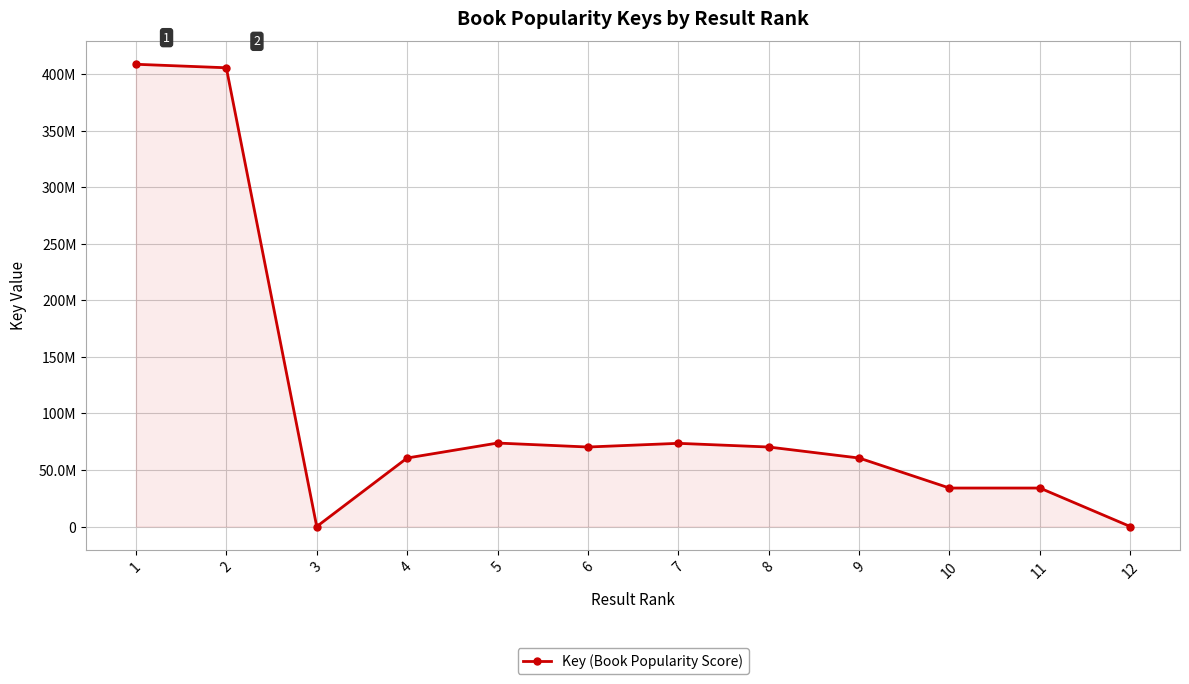

What is the maximum value shown in the chart?

408550341